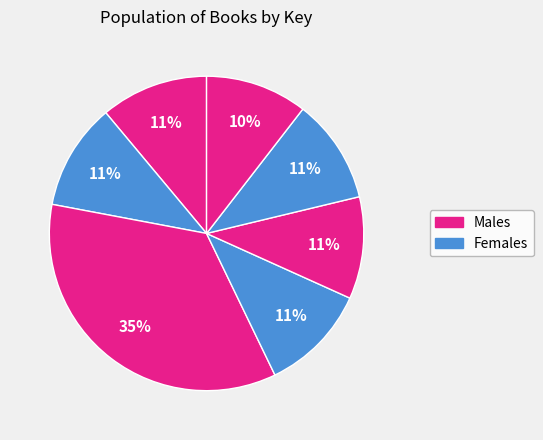

To the nearest percent, what is the average slice percentage?

14%